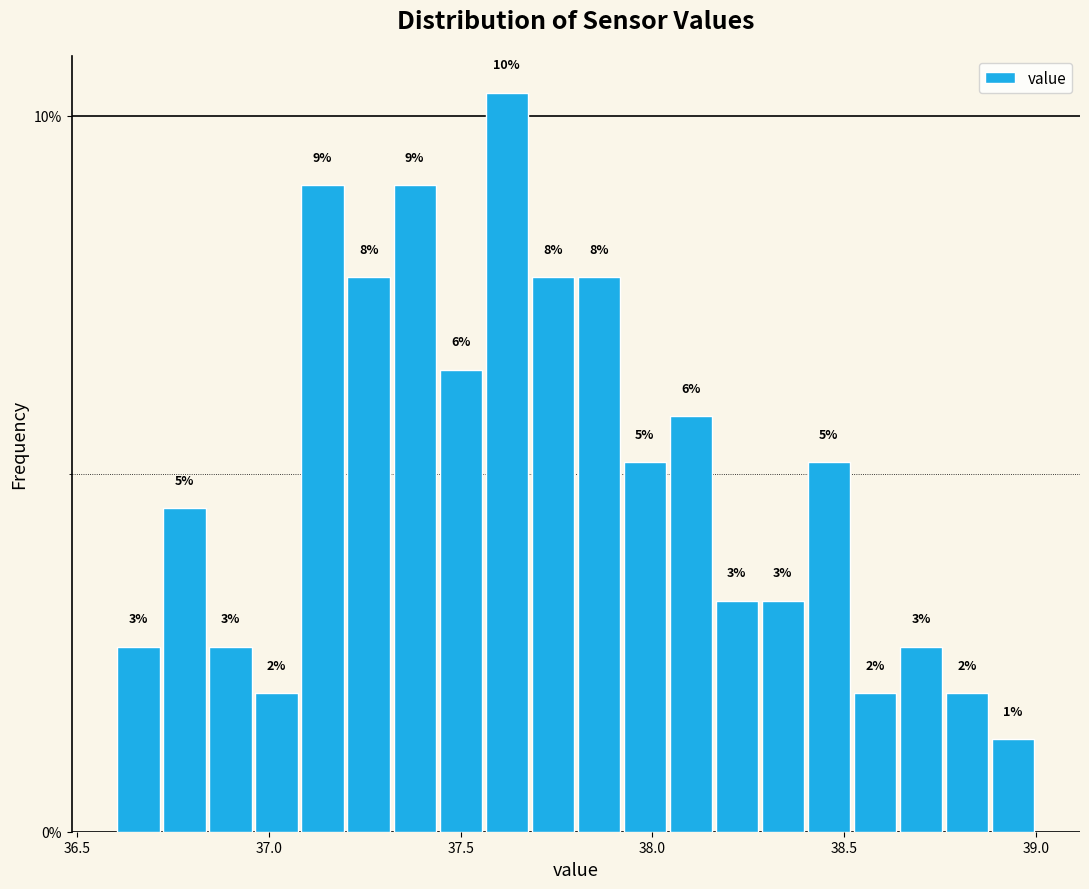

Read against the x-axis, roughly where is the centre of the tallest bar?

37.60